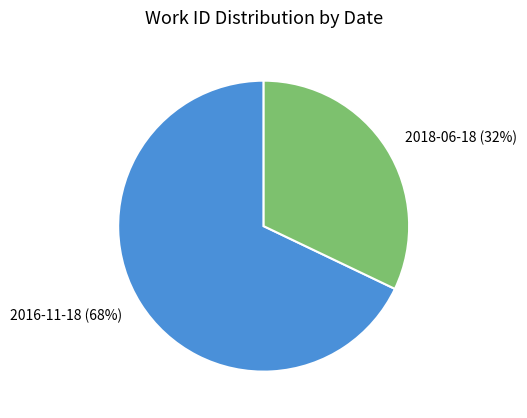

Which has a higher value, 2016-11-18 or 2018-06-18?

2016-11-18